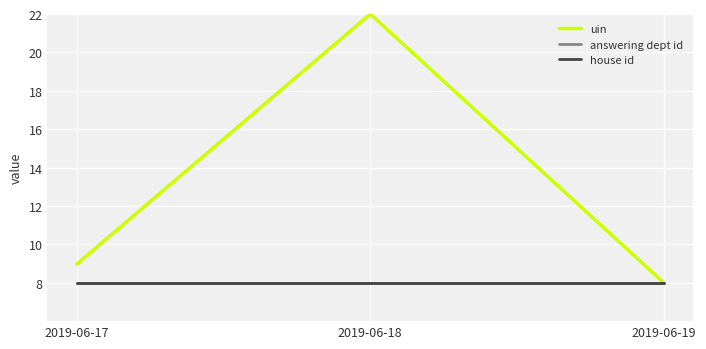

Is this an area chart (filled region under the line)?

No